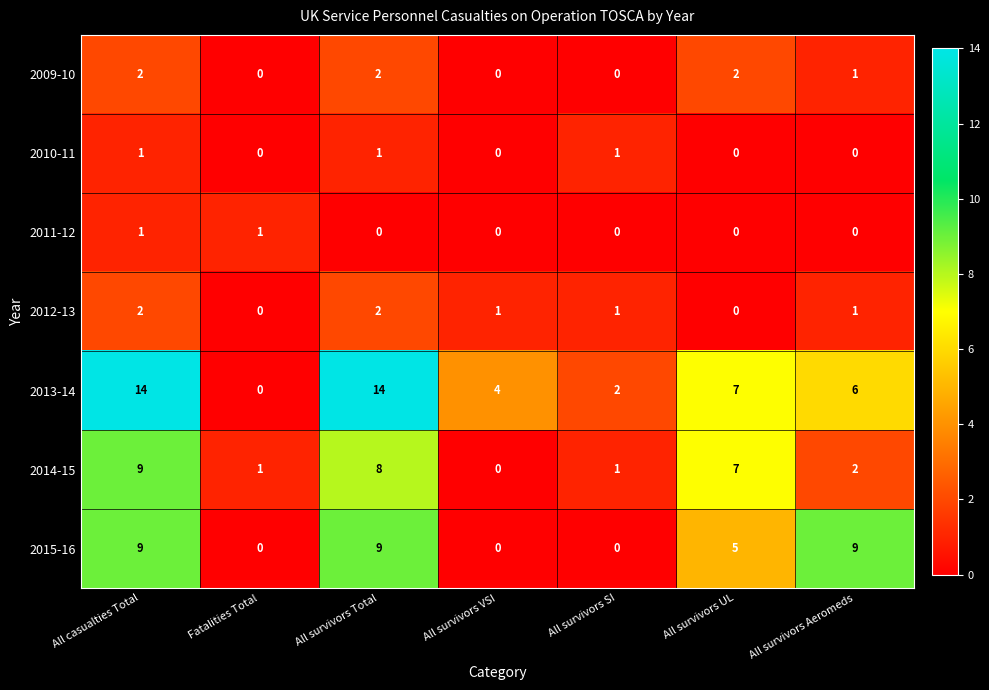

Which series has the largest range (max minus min)?

2013-14